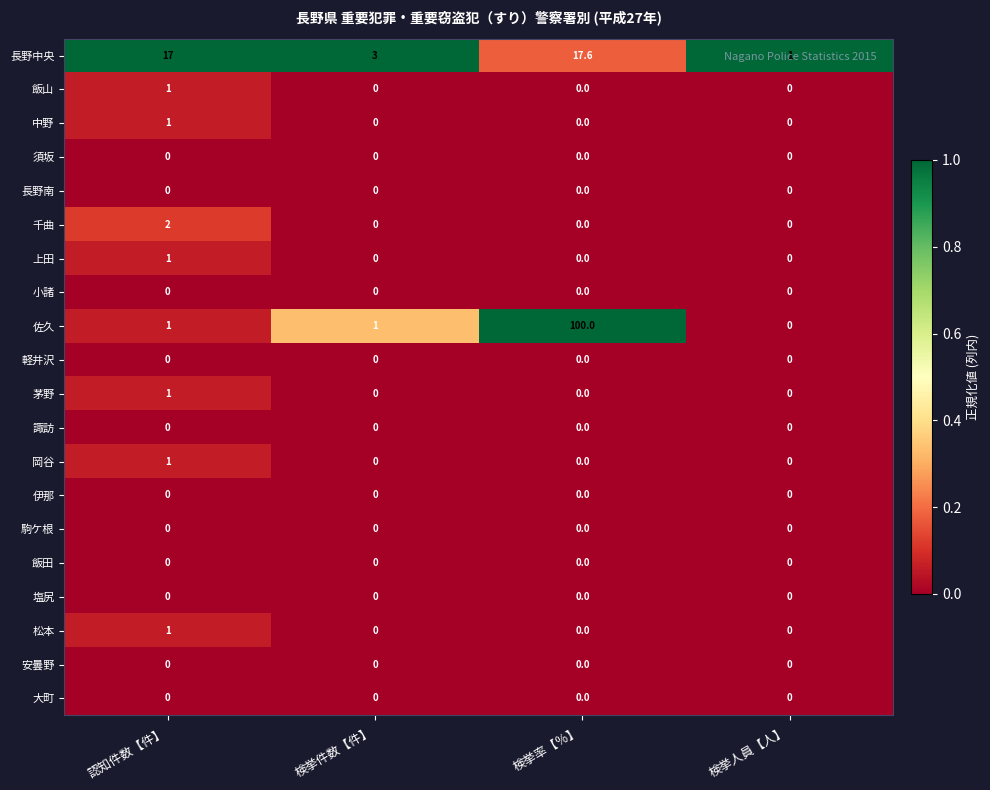

Which series changed the most between 検挙率【％】 and 検挙人員【人】?

佐久